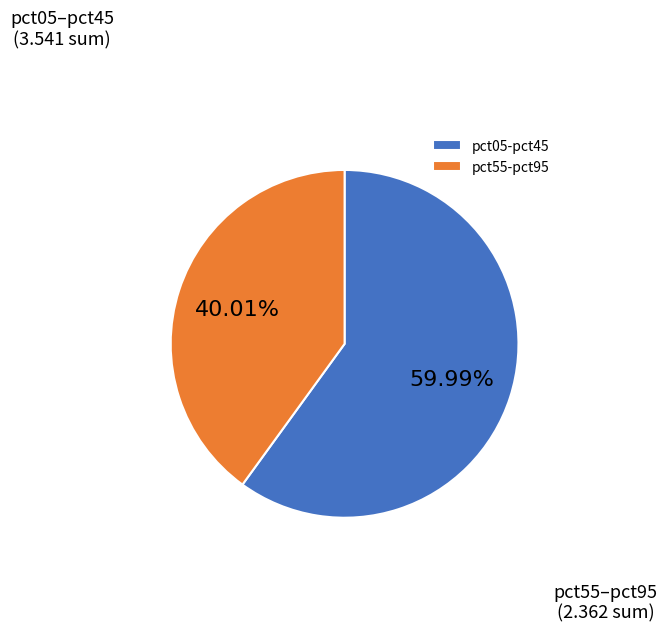

To the nearest percent, what is the average slice percentage?

50%